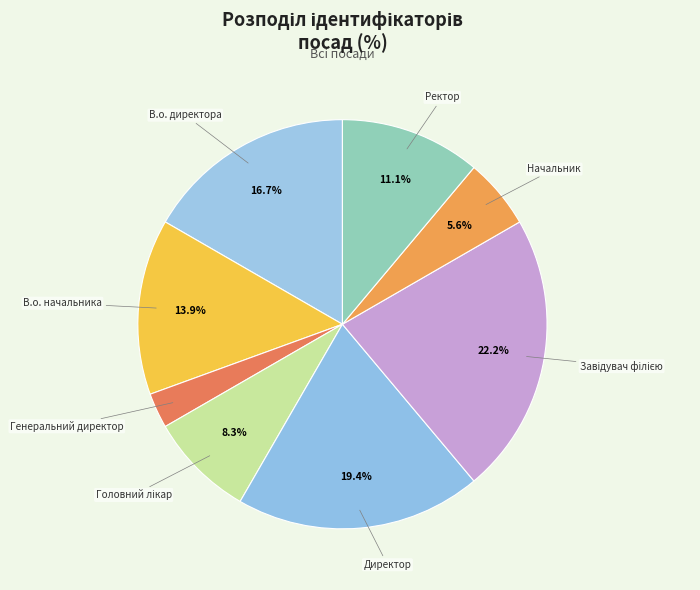

How many segments does this pie chart have?

8